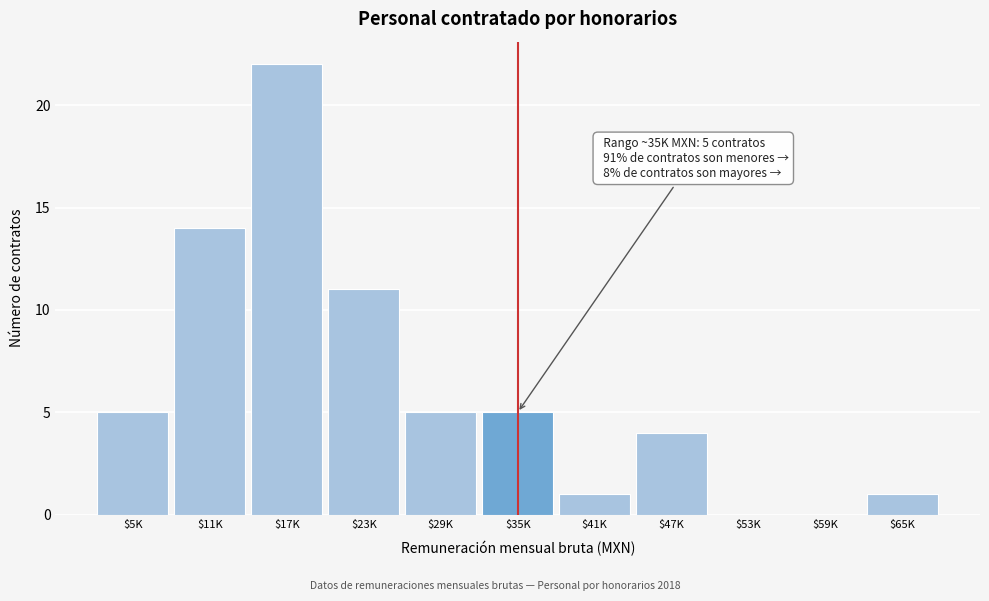

What is the sum of all values?

68